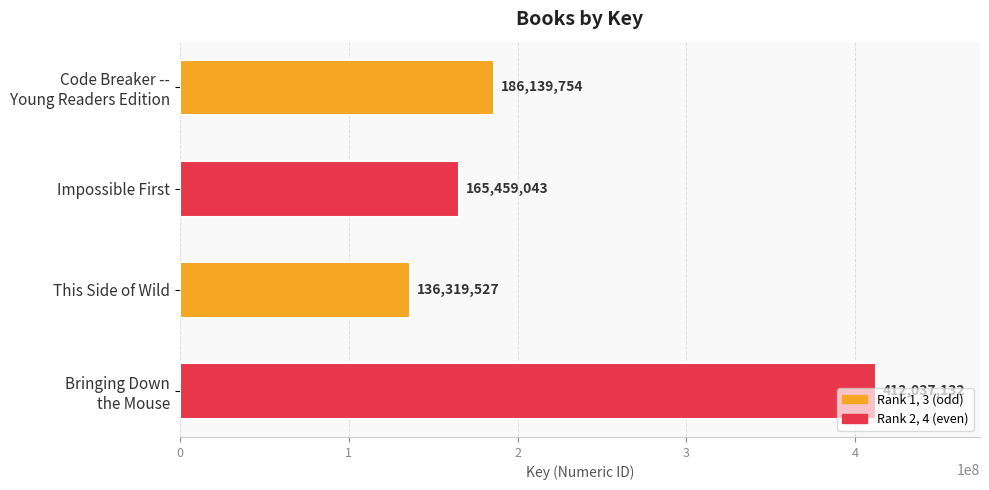

What is the average value?

224988864